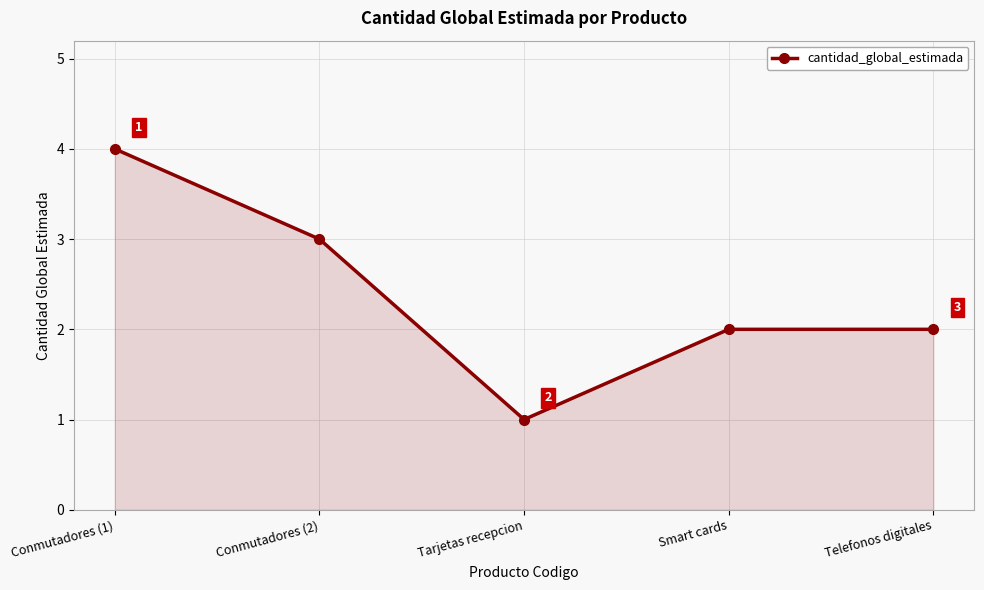

The value at Tarjetas recepcion is 2. True or false?

False